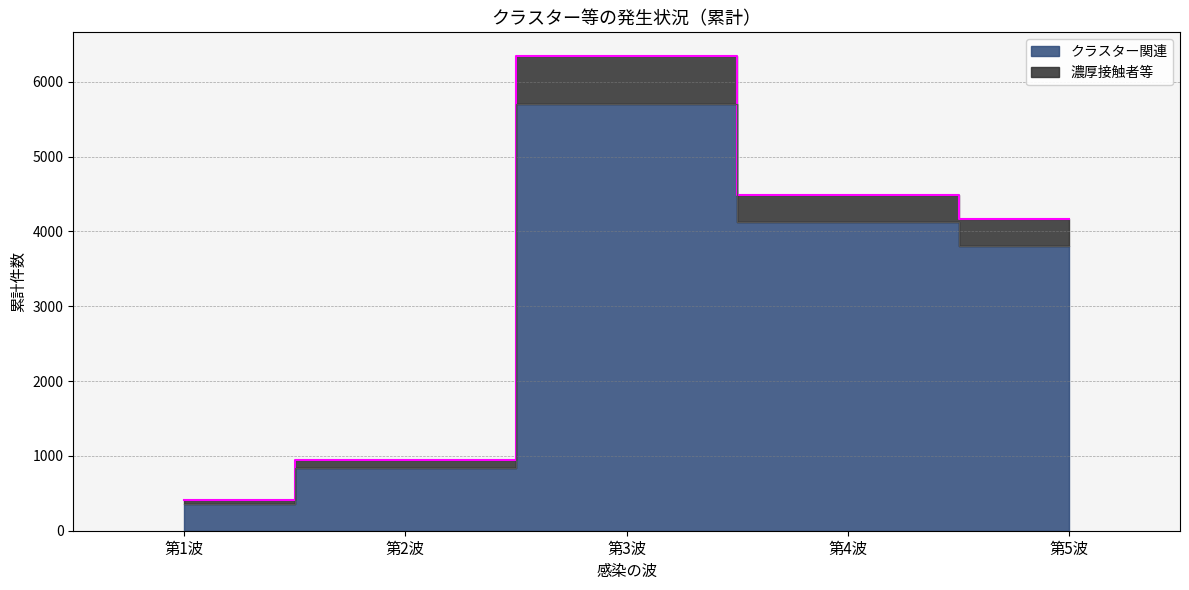

What is the difference between the highest and lowest values at 第2波?

107